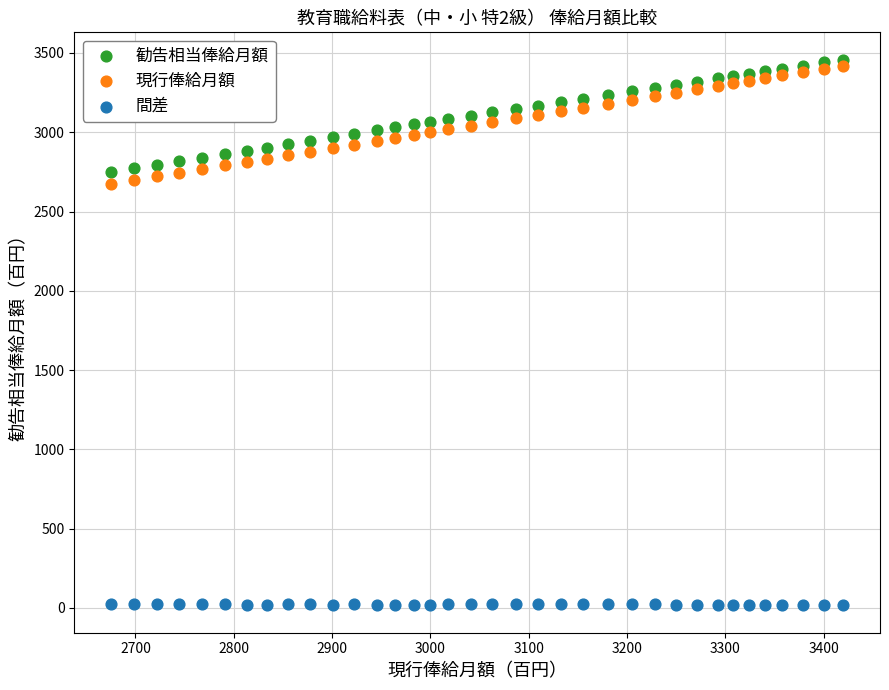

Which series reaches the minimum Y coordinate?

間差